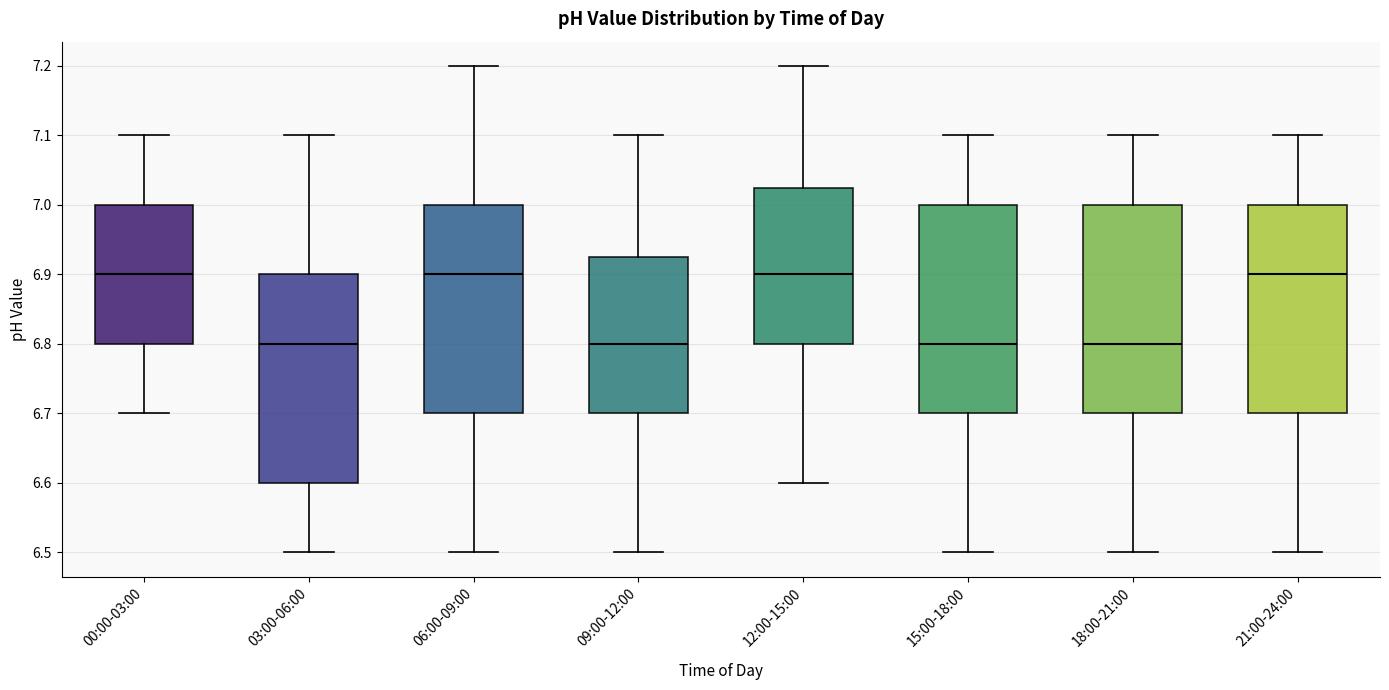

Reading left to right, transcribe this box plot: for each box, give where its median line is, the range the box spans, and where its two whiskers end, as read against the y-axis. The values are not printed on the chart, so give them approximately, as read against the axis.

00:00-03:00: median 6.90, box 6.80 to 7.00, whiskers 6.70 to 7.10
03:00-06:00: median 6.80, box 6.60 to 6.90, whiskers 6.50 to 7.10
06:00-09:00: median 6.90, box 6.70 to 7.00, whiskers 6.50 to 7.20
09:00-12:00: median 6.80, box 6.70 to 6.93, whiskers 6.50 to 7.10
12:00-15:00: median 6.90, box 6.80 to 7.03, whiskers 6.60 to 7.20
15:00-18:00: median 6.80, box 6.70 to 7.00, whiskers 6.50 to 7.10
18:00-21:00: median 6.80, box 6.70 to 7.00, whiskers 6.50 to 7.10
21:00-24:00: median 6.90, box 6.70 to 7.00, whiskers 6.50 to 7.10